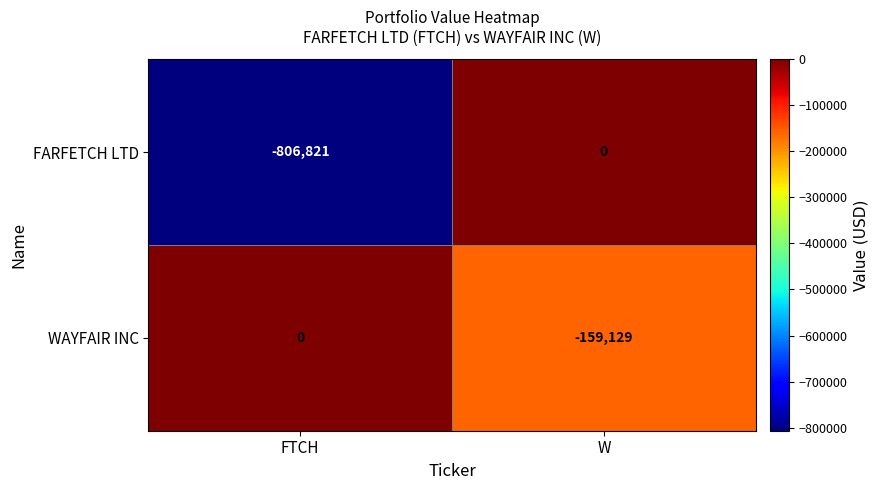

Which label corresponds to the smallest value in the chart?

FTCH